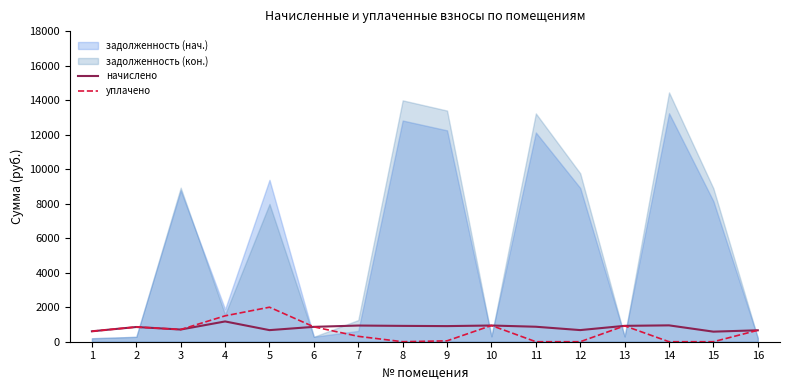

What is the maximum value for уплачено?

2000.0